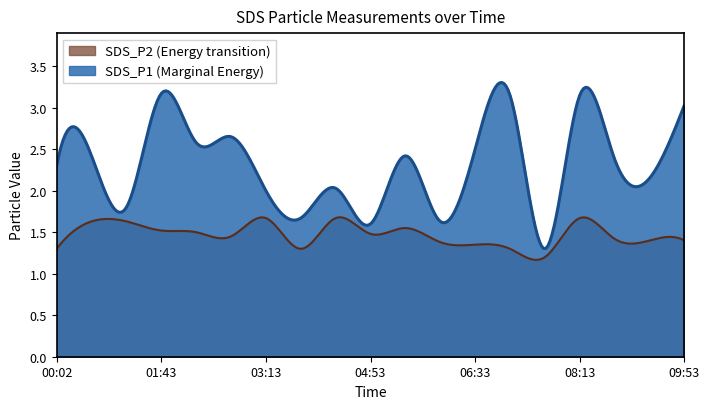

What is the total value across all series at 04:20?

3.7